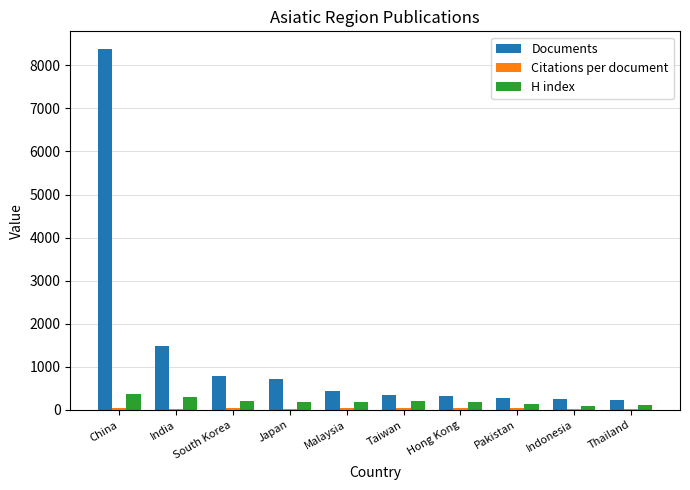

The H index series shows 199.0 at Taiwan. True or false?

True